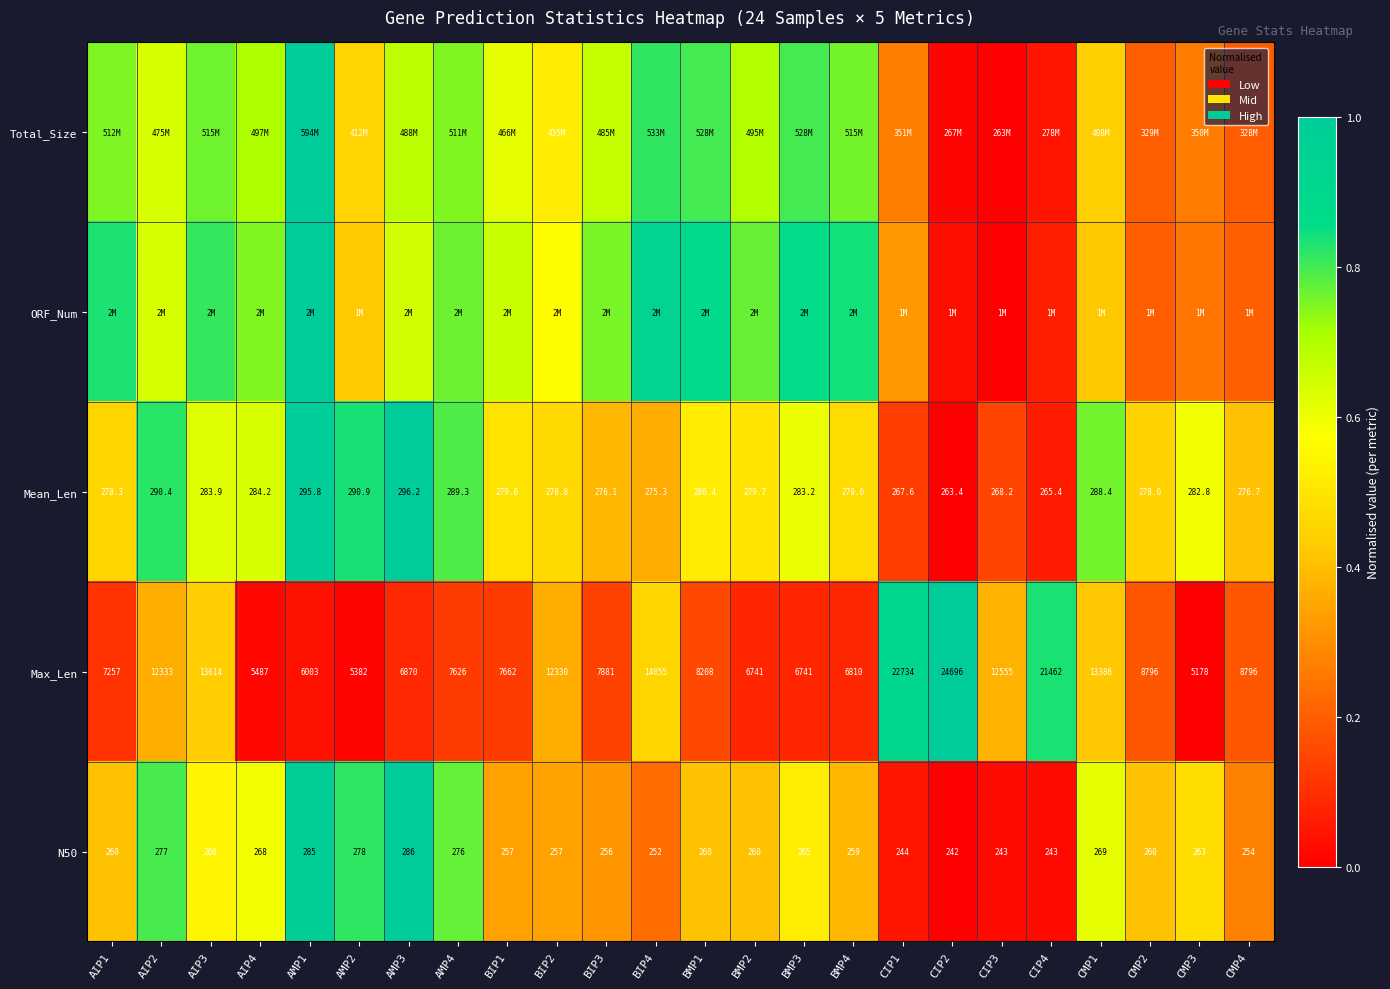

The Total_Size series shows 0.9 at AIP4. True or false?

False